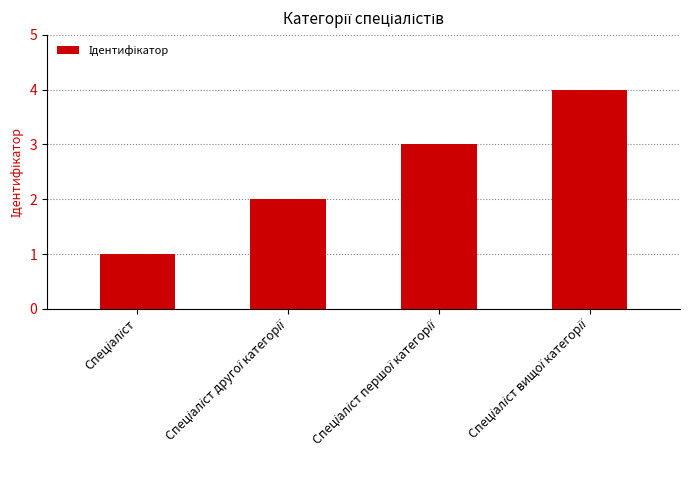

What is the difference between the maximum and minimum values?

3